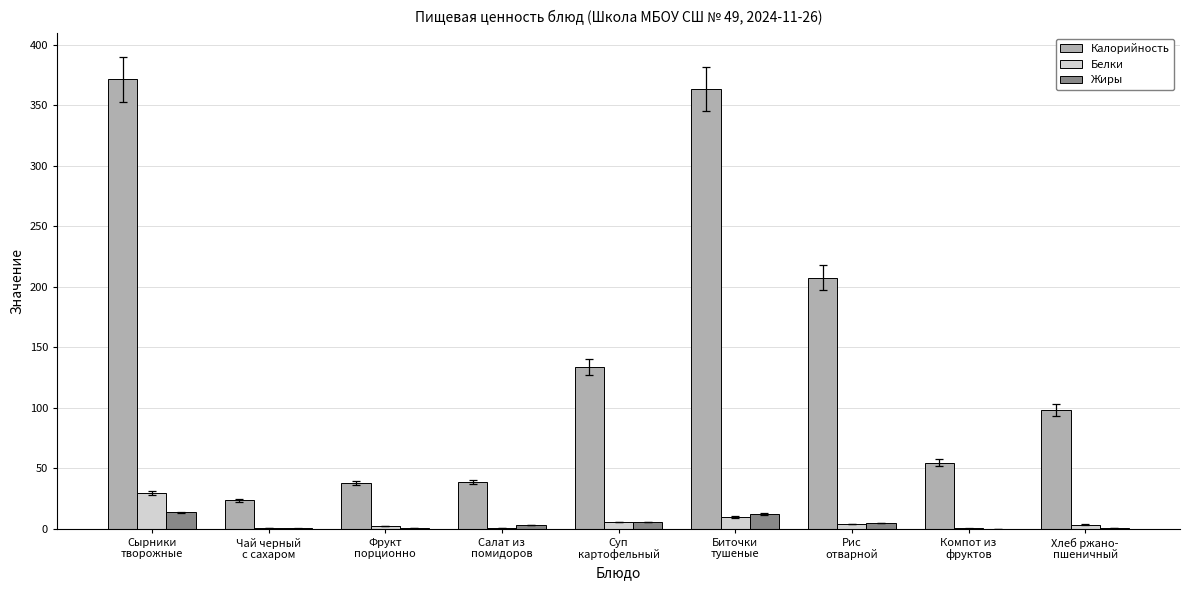

What is the maximum value for Жиры?

13.4